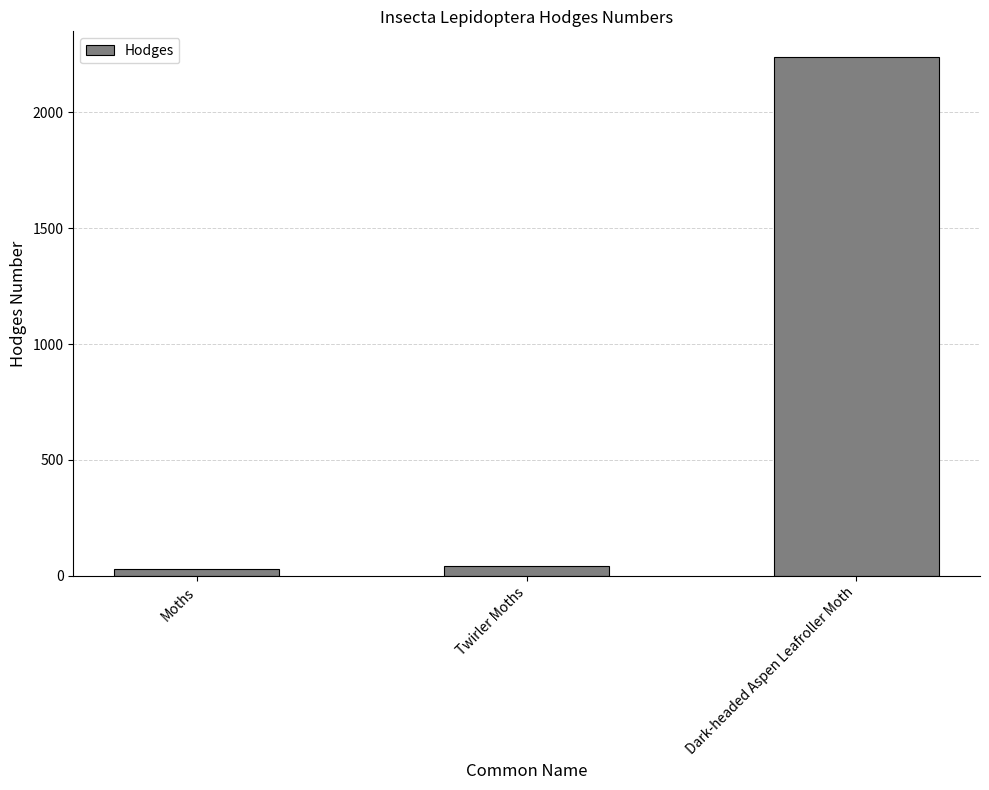

What is the label of the 2nd bar from the left?

Twirler Moths